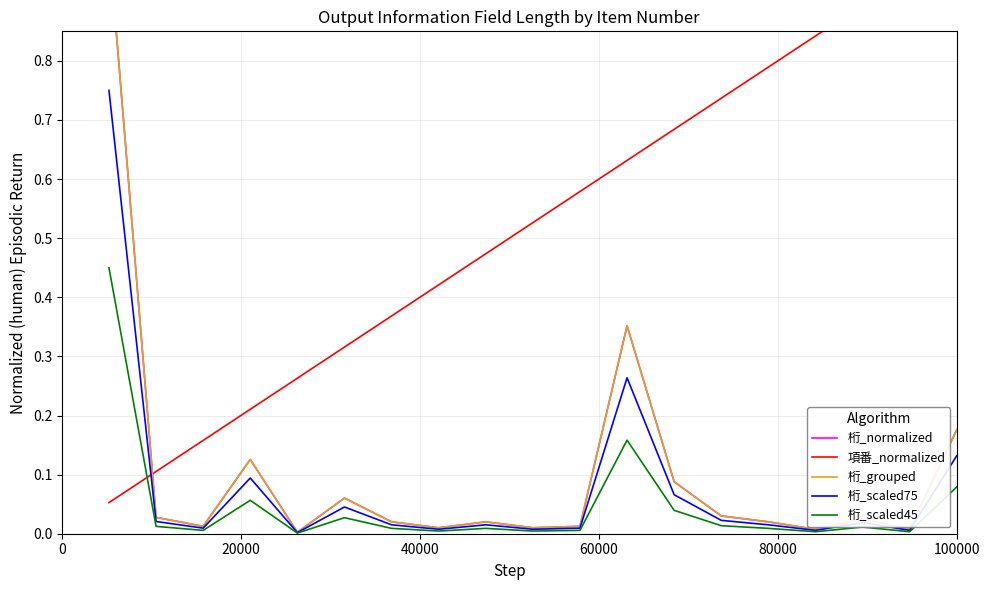

Is this an area chart (filled region under the line)?

No